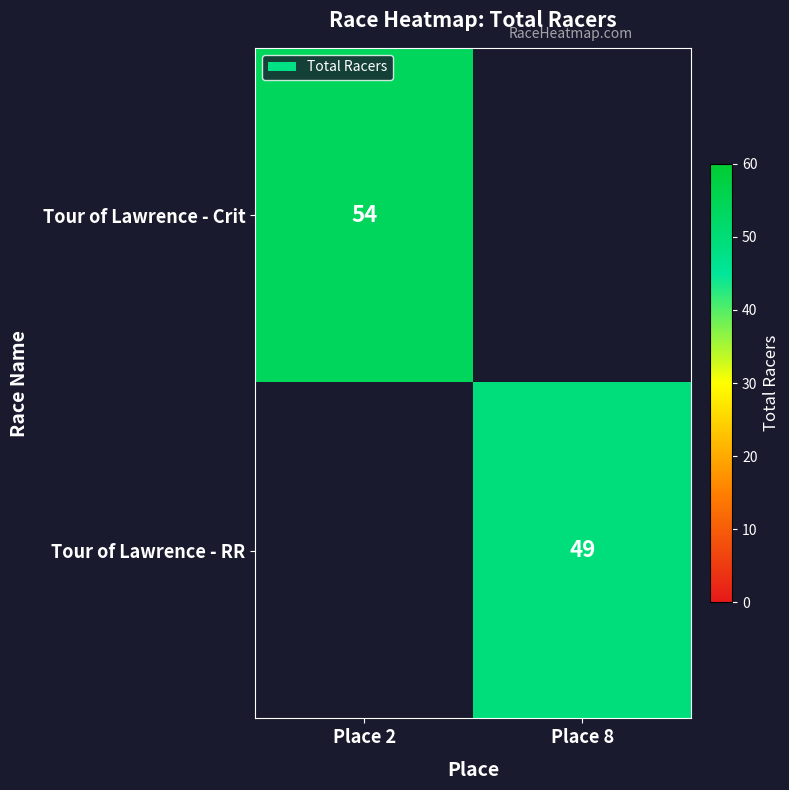

Count the number of data series in this chart.

2